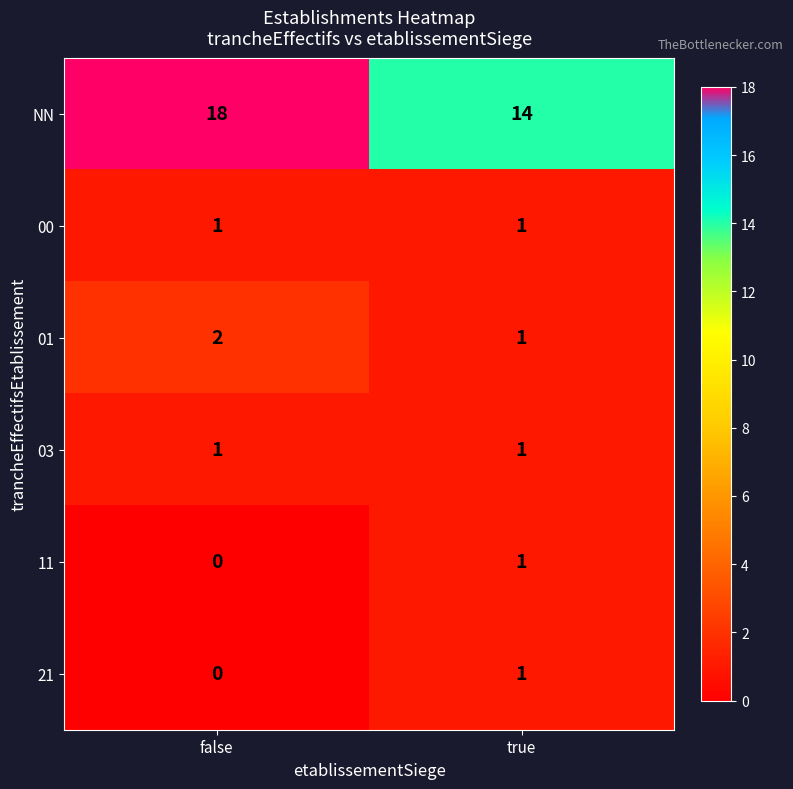

What is the spread (max minus min) of values at true?

13